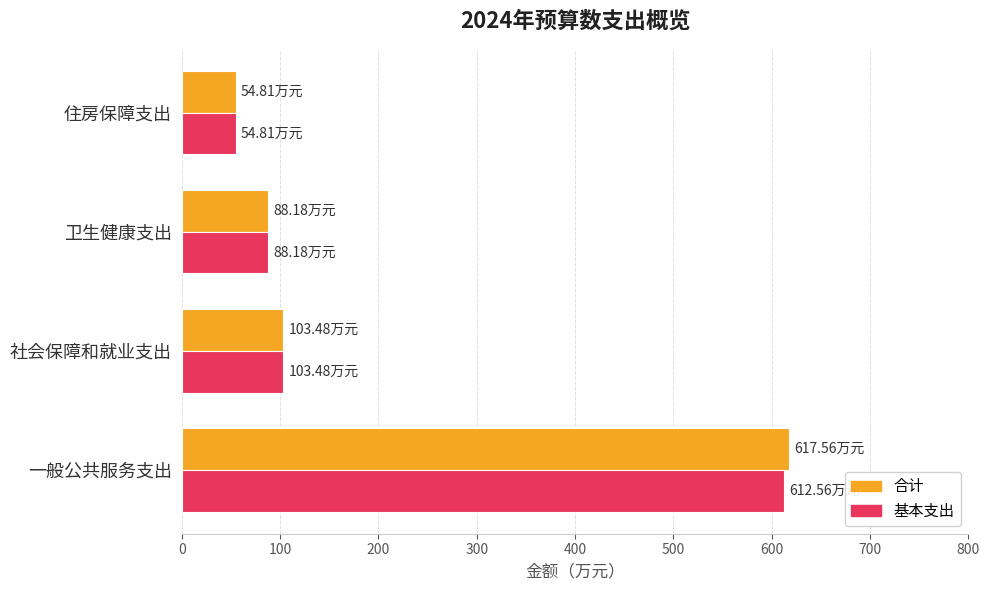

Which category has the lowest value across all series?

住房保障支出